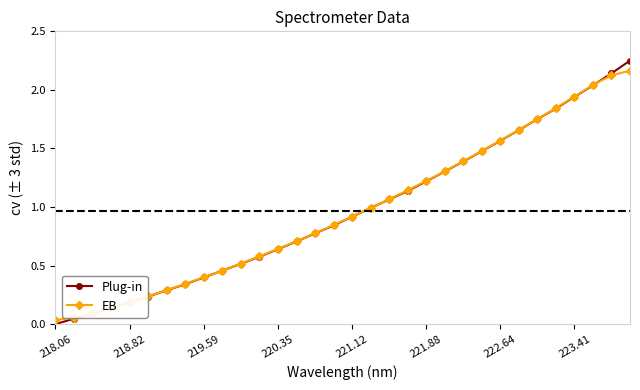

What is the value of the EB point at the 9th from the left?

0.4